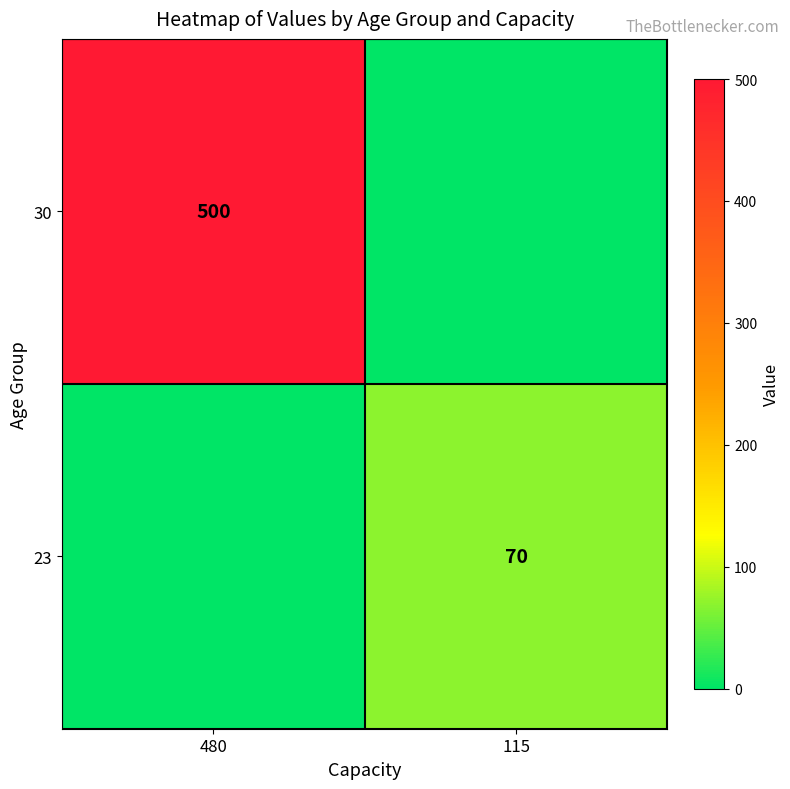

The 30 series shows 729 at 480. True or false?

False